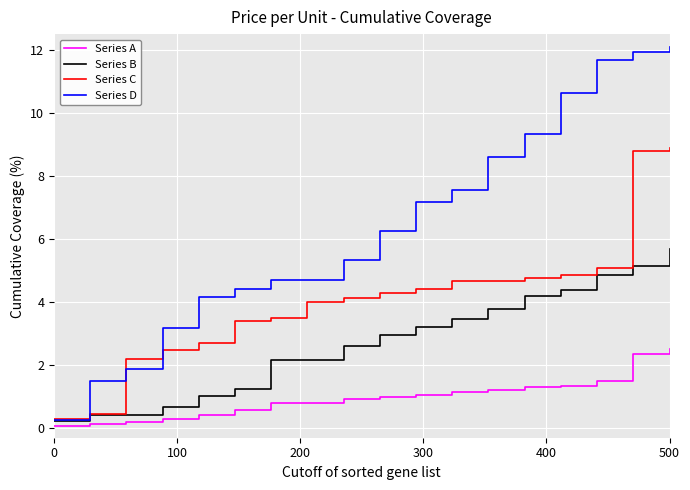

What is the difference between the maximum and minimum values in the Series C series?

8.6